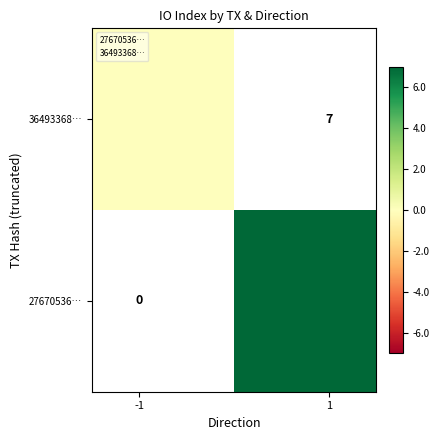

Rank the series by their average value, from highest to lowest.

36493368…, 27670536…